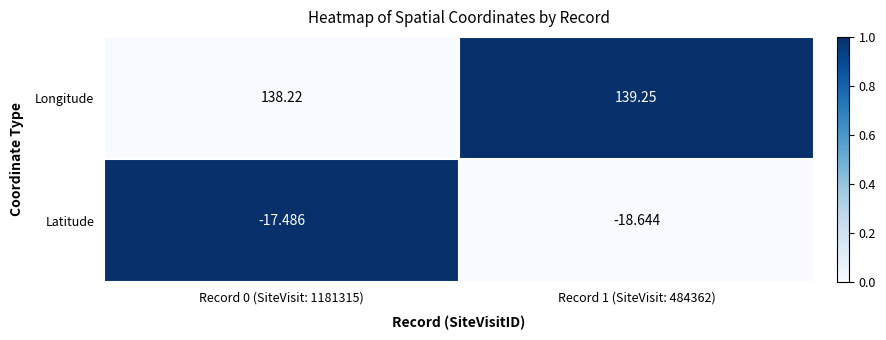

Between Record 0 (SiteVisit: 1181315) and Record 1 (SiteVisit: 484362), which series saw the biggest shift?

Latitude